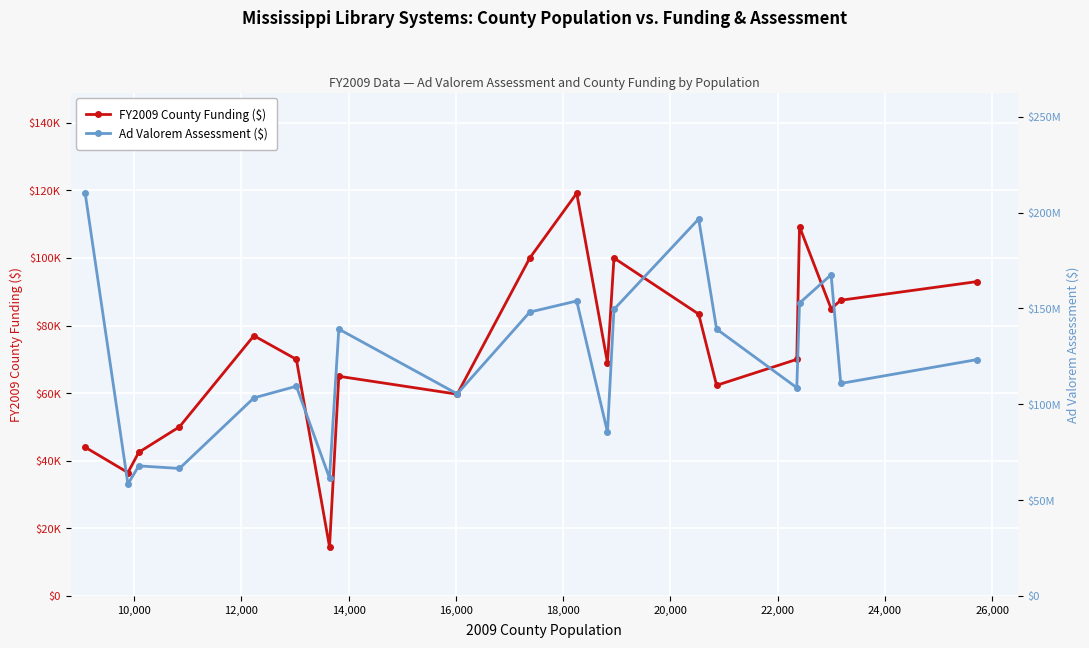

Is the value of Ad Valorem Assessment ($) at 16,000 greater than the value of FY2009 County Funding ($) at 12?

Yes